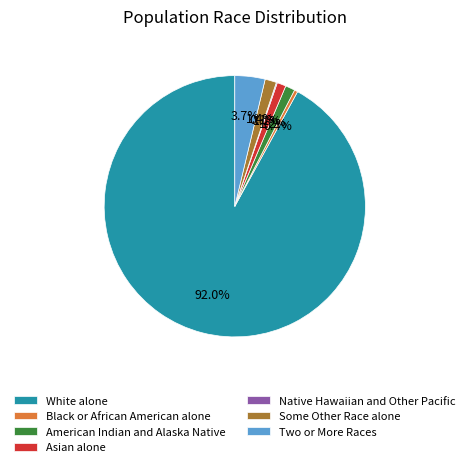

What percentage is NOT represented by Black or African American alone?

99.6%